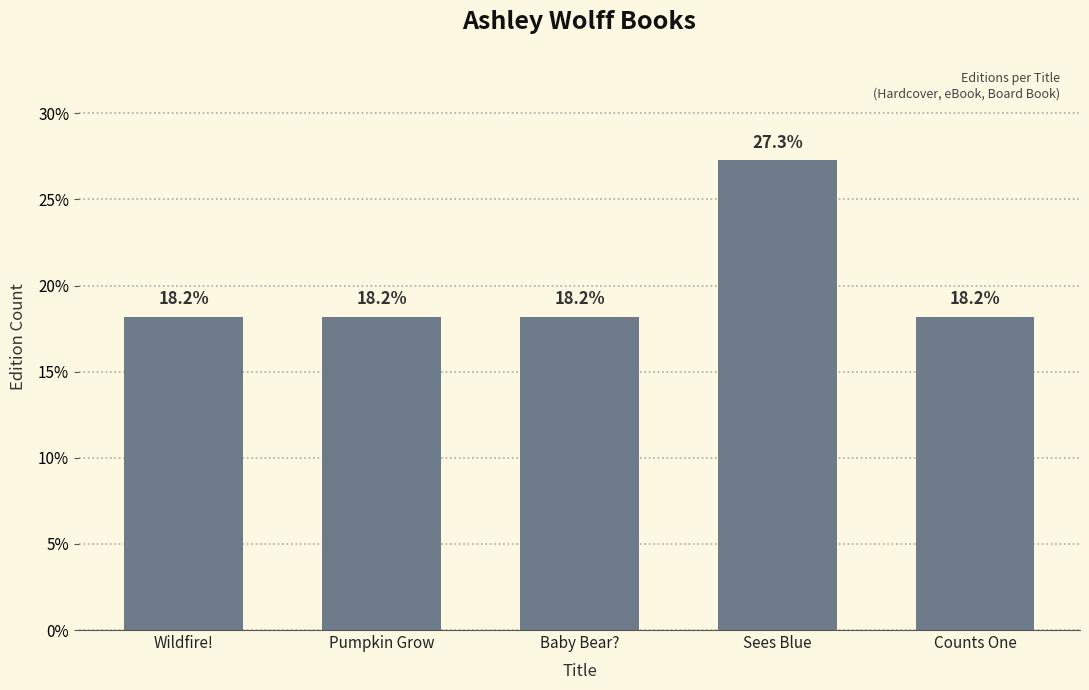

At which category does the chart reach its peak across all series?

Sees Blue